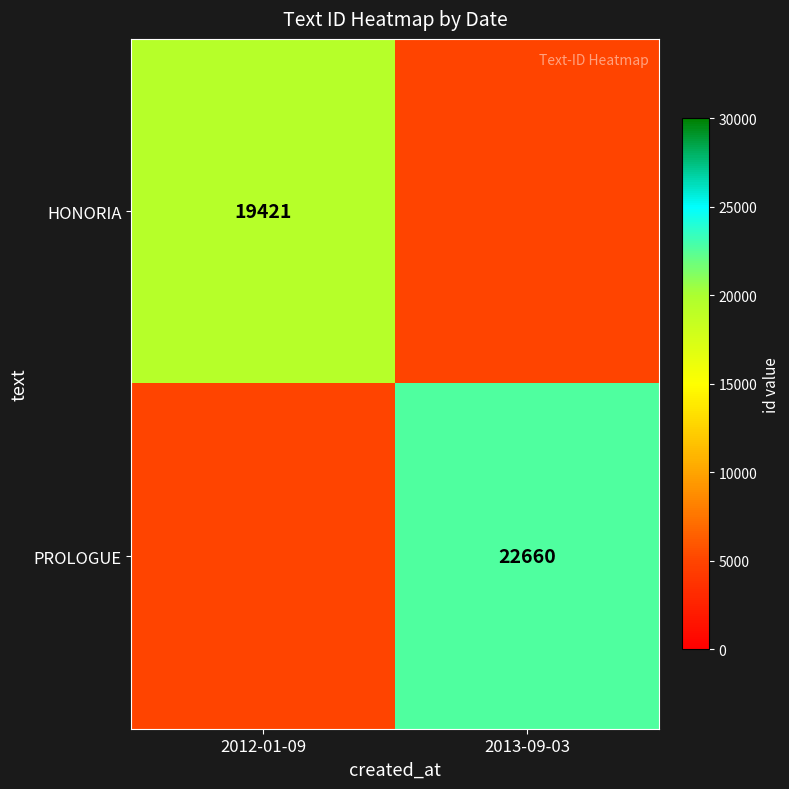

The HONORIA series shows 12406 at 2012-01-09. True or false?

False